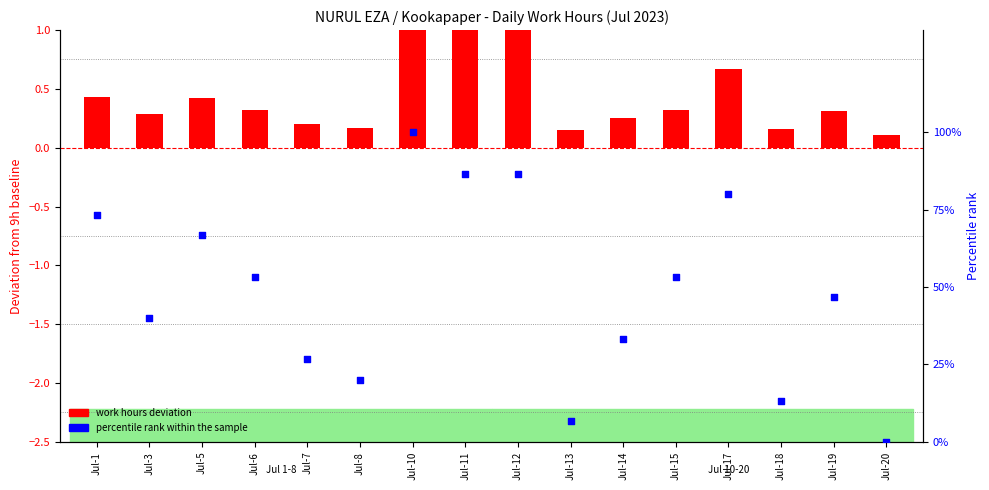

At how many categories does at least one series exceed 43?

9